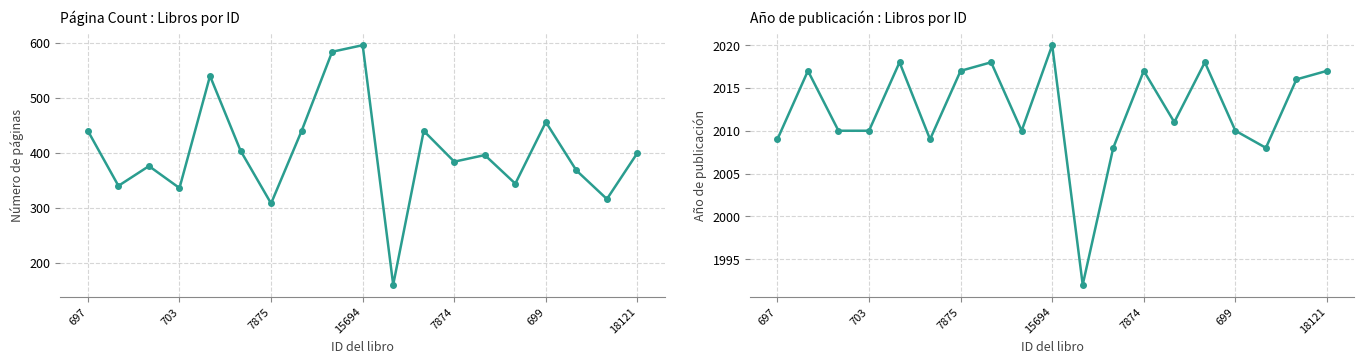

What is the spread (max minus min) of values at 11?

1568